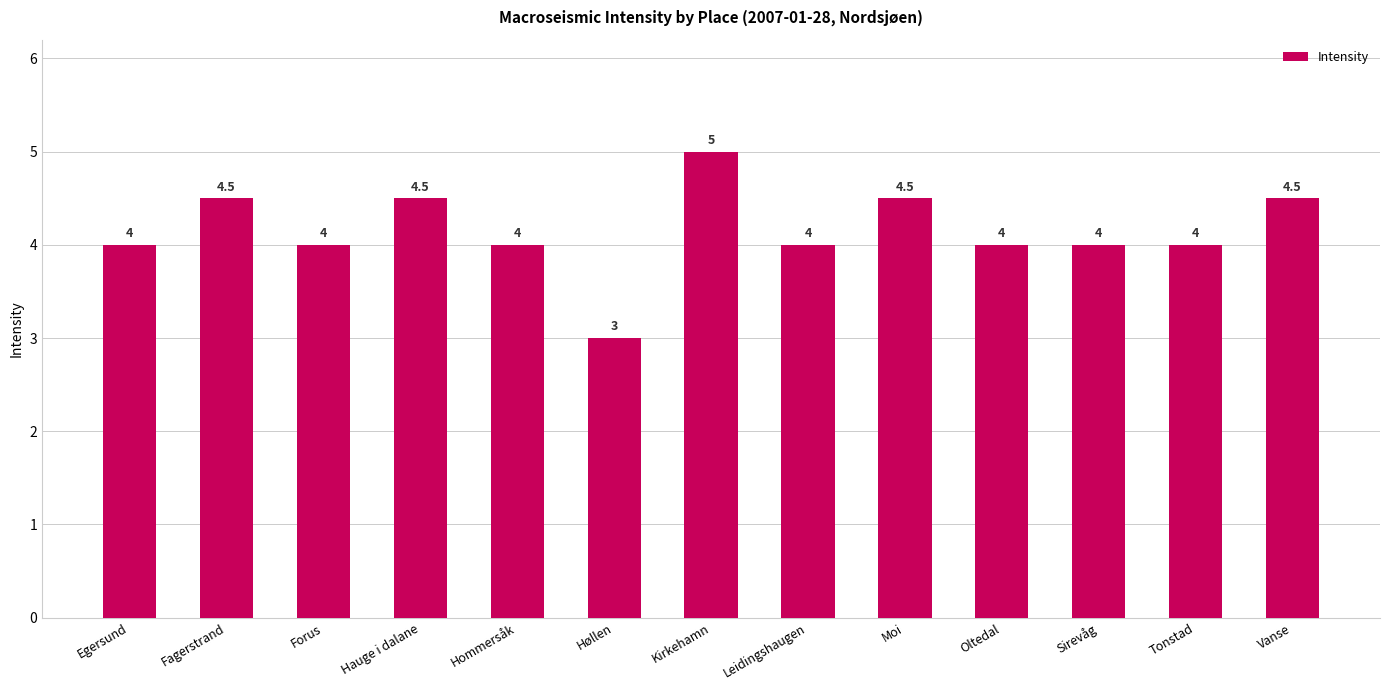

What is the label of the 6th bar from the right?

Leidingshaugen